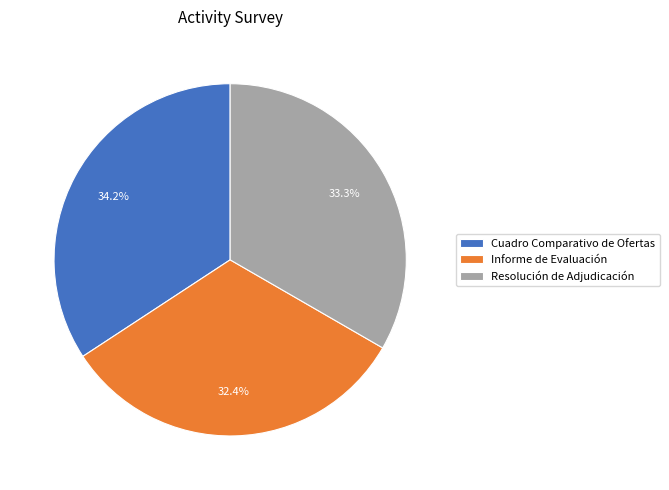

Count the number of slices in the pie.

3